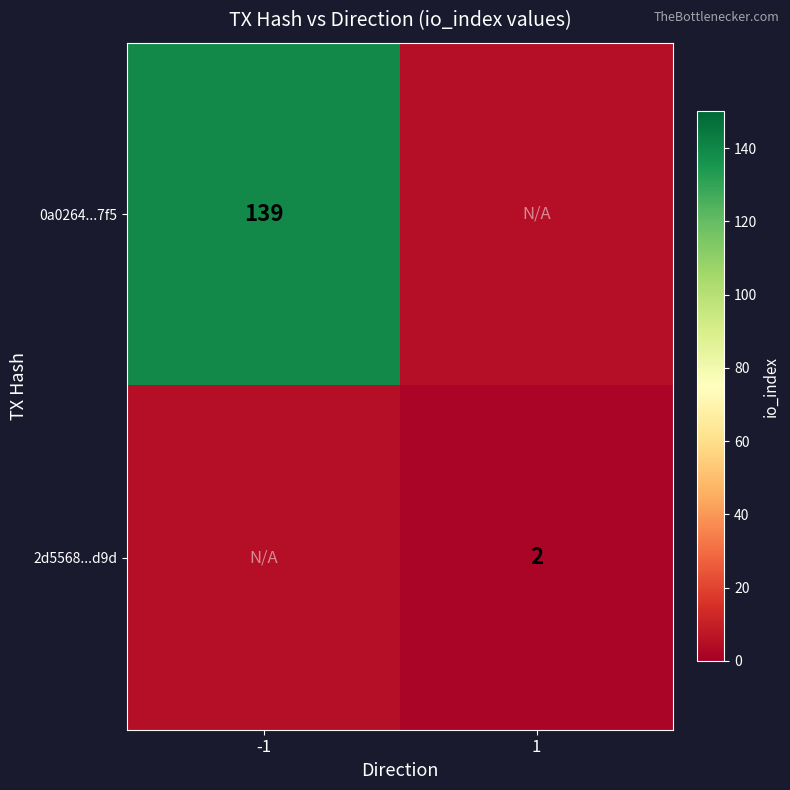

Is it true that 2d5568...d9d equals 3 at 1?

False